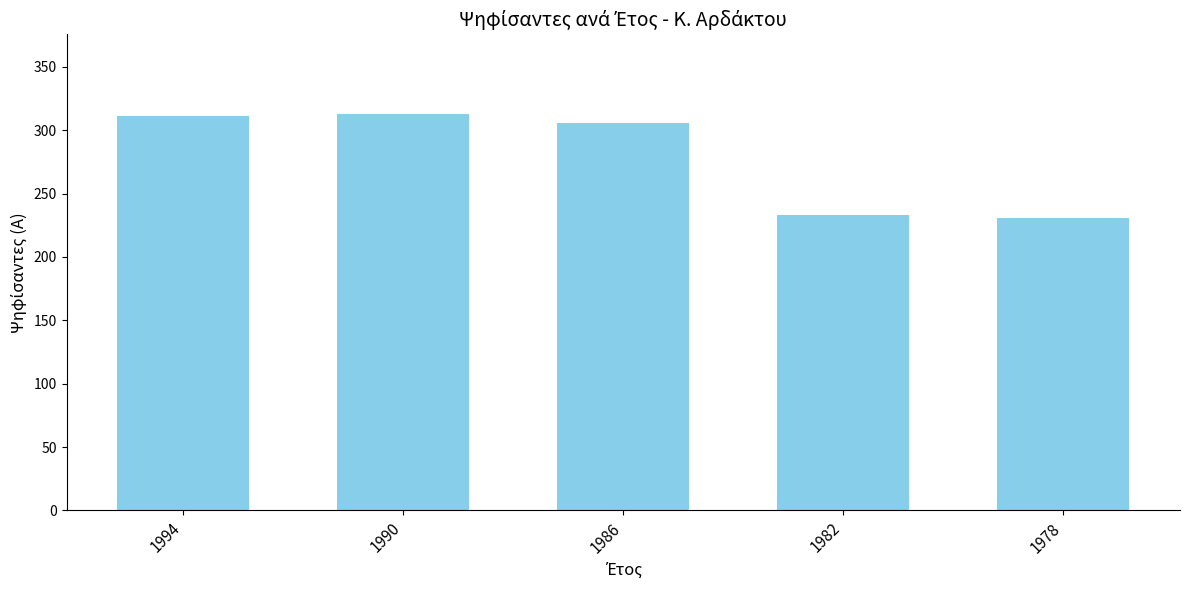

What is the sum of all values?

1394